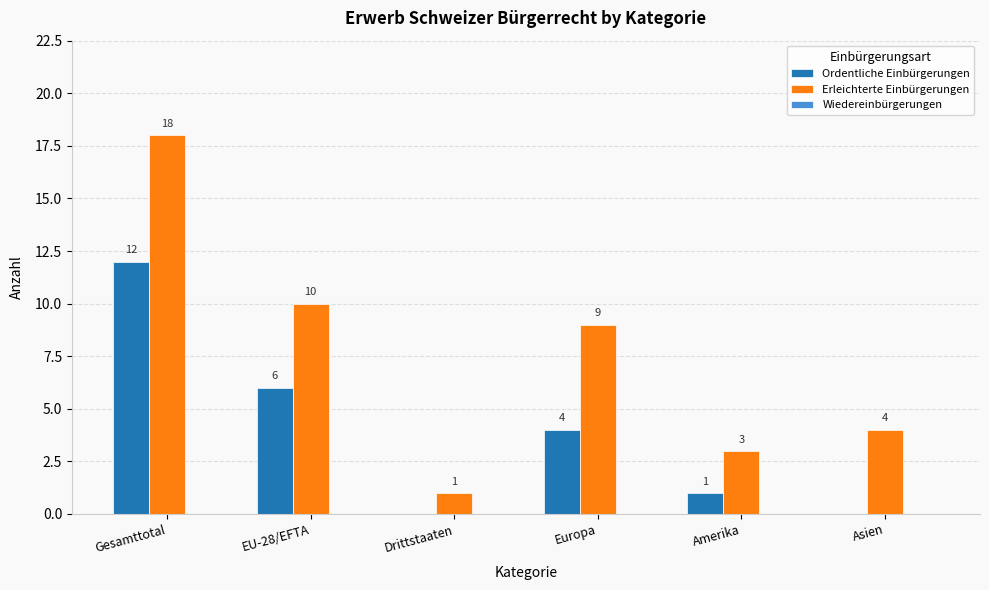

Which series has the largest total across all categories?

Erleichterte Einbürgerungen